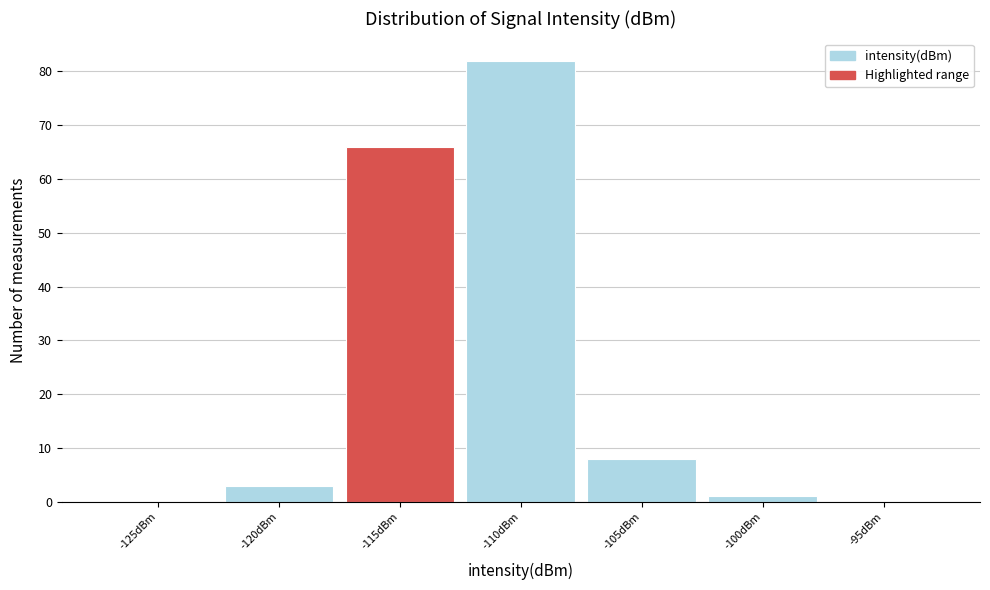

Reading left to right, what are all the values shown in this chart?

-125dBm=0	-120dBm=3	-115dBm=66	-110dBm=82	-105dBm=8	-100dBm=1	-95dBm=0